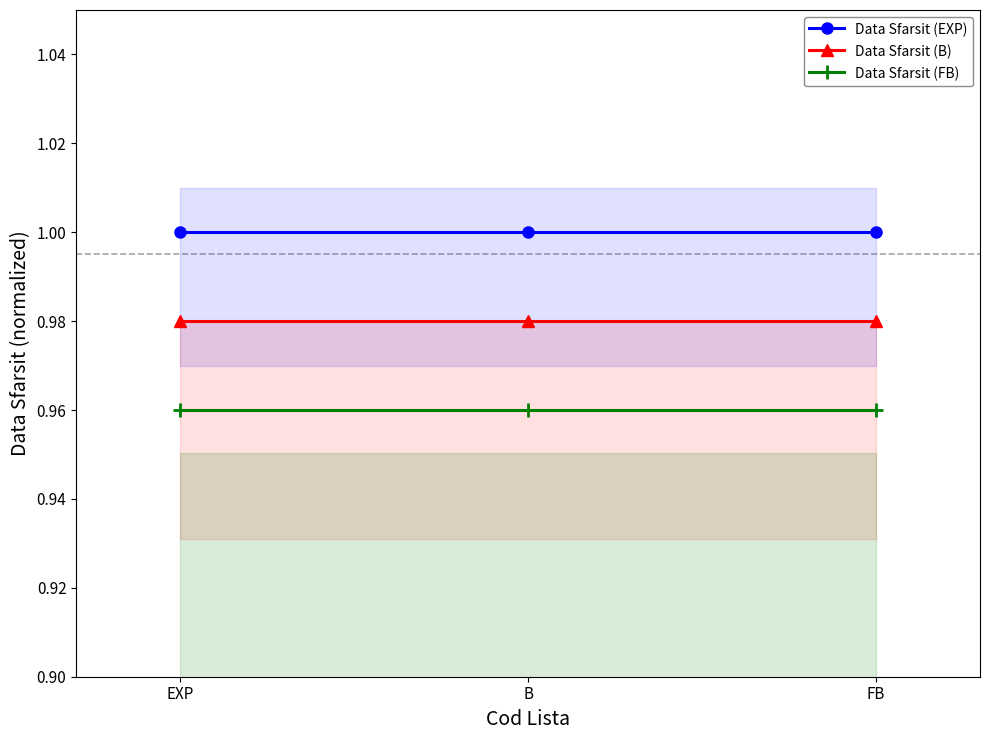

What is the sum of all Data Sfarsit (FB) values?

2.9